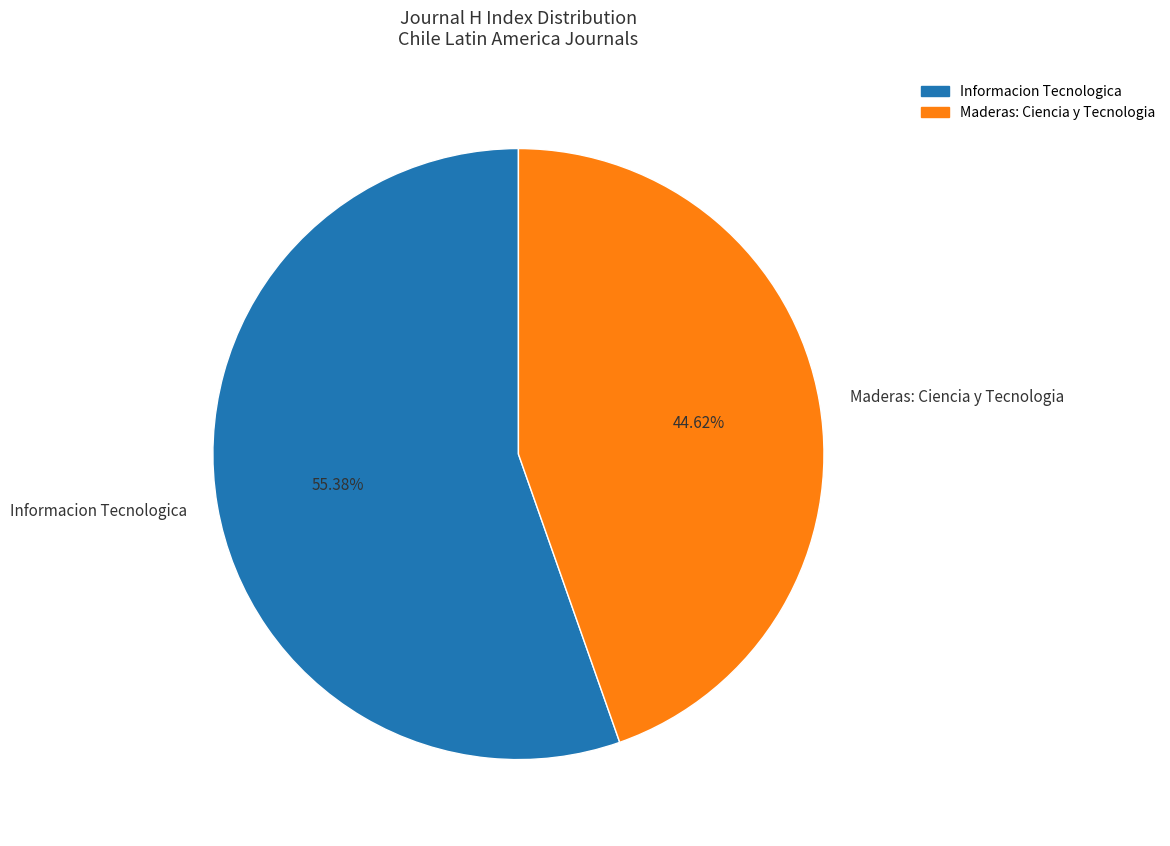

To the nearest percent, what portion does Maderas: Ciencia y Tecnologia represent?

45%